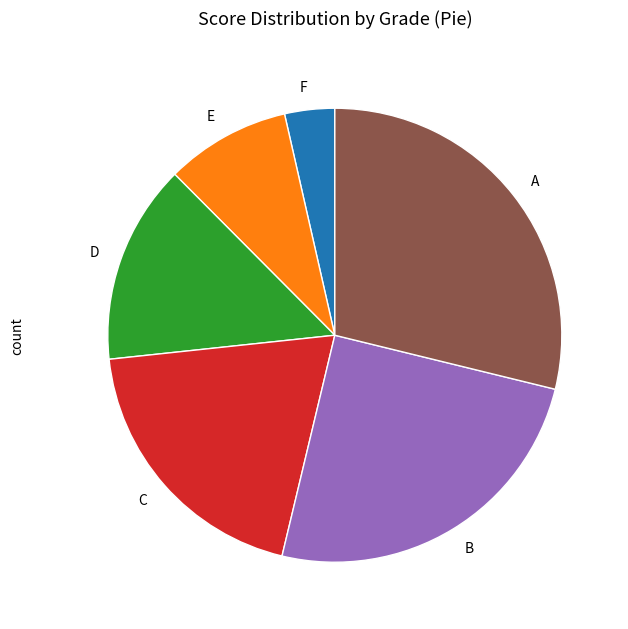

Do E and A together represent more than half of the pie?

No